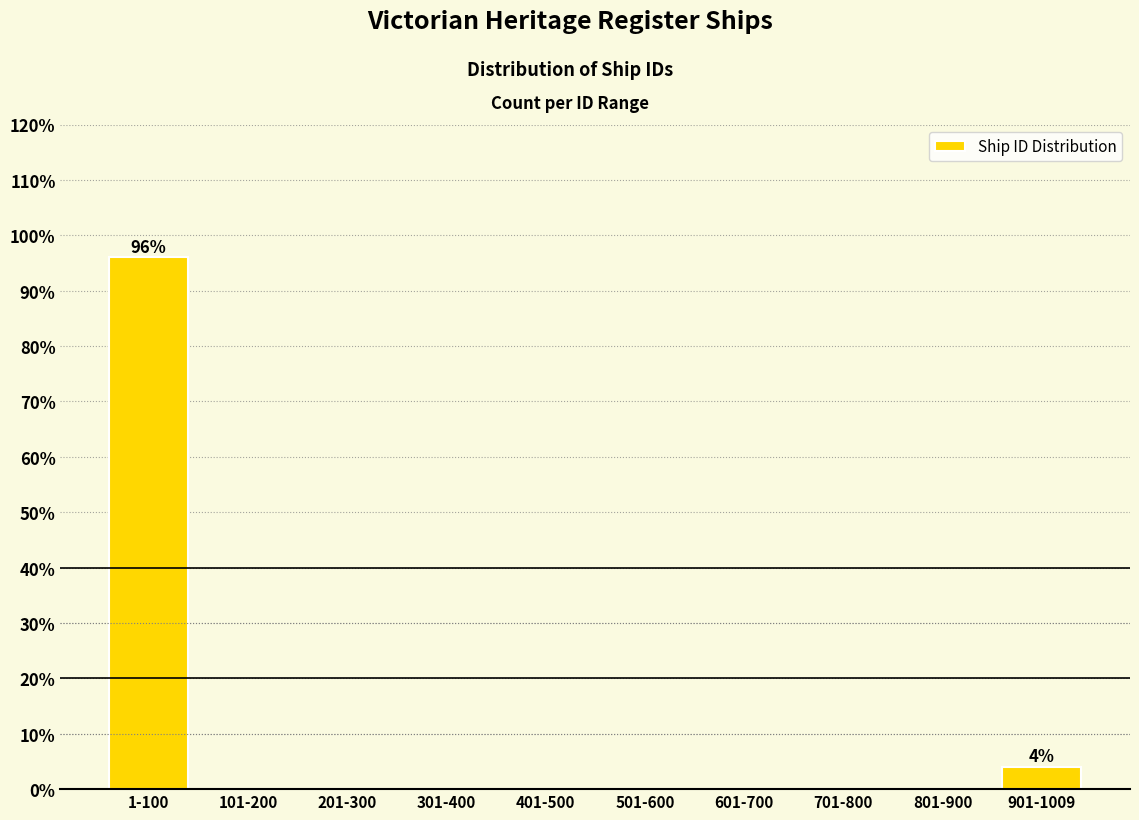

Reading left to right, list all the values displayed in this chart.

1-100=96	101-200=0	201-300=0	301-400=0	401-500=0	501-600=0	601-700=0	701-800=0	801-900=0	901-1009=4